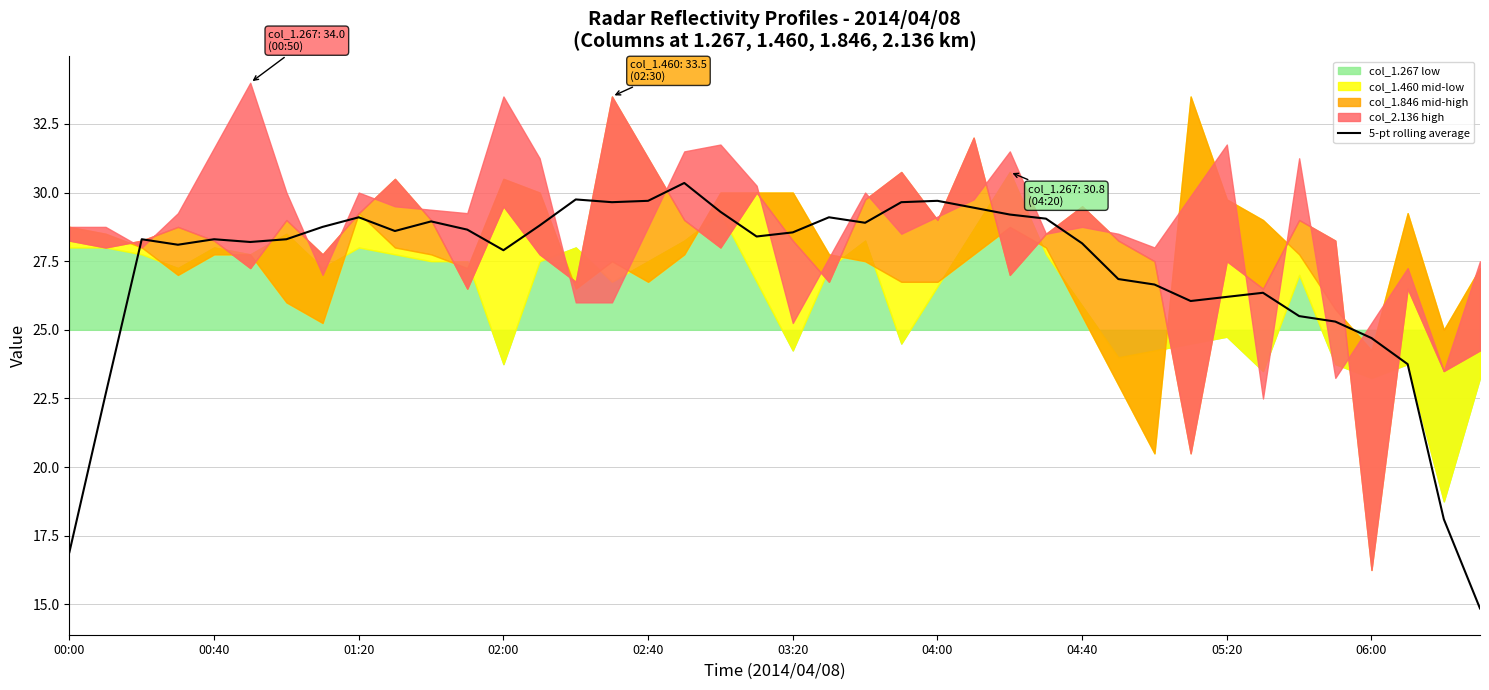

The chart shows a value of 26.9 at 29. True or false?

True